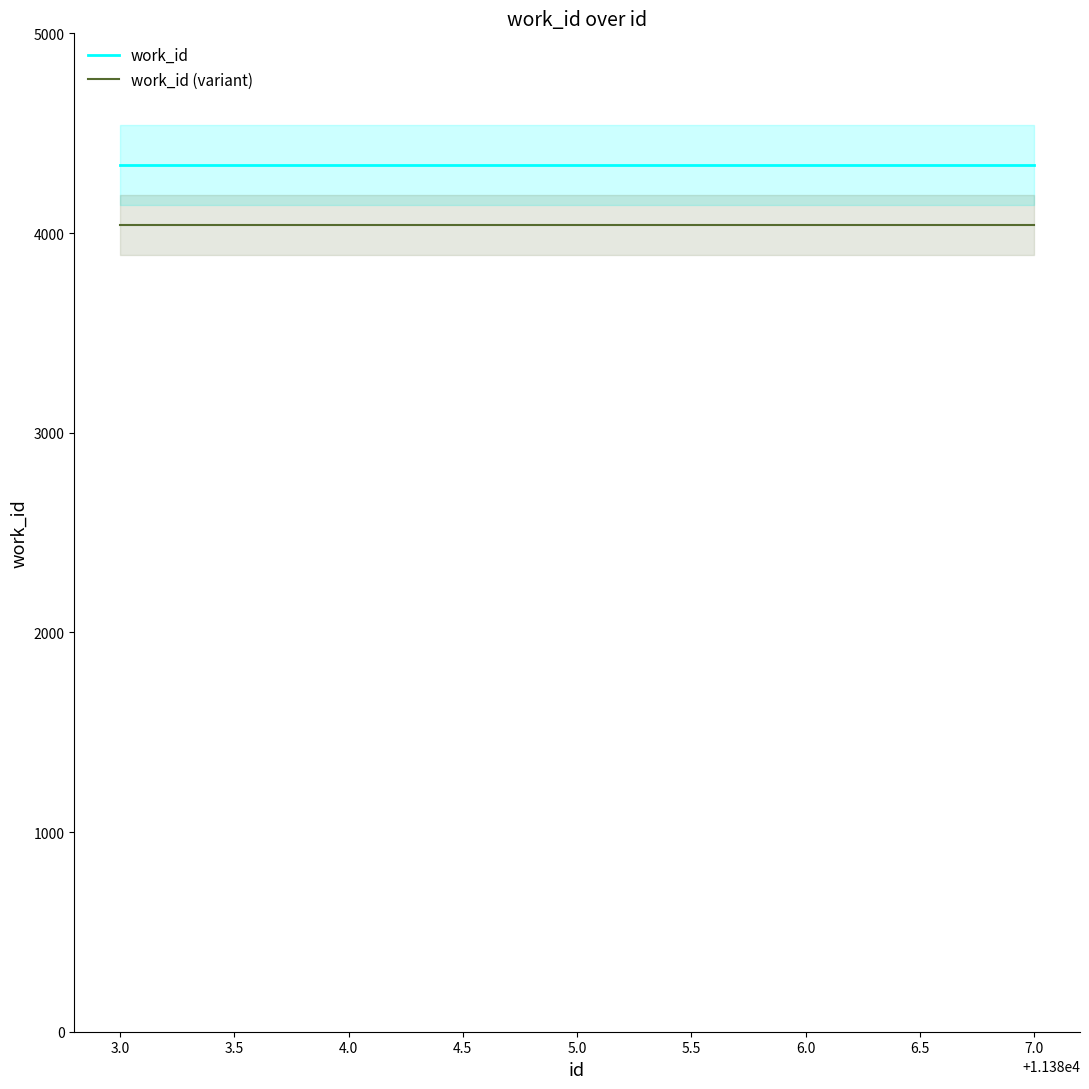

True or false: work_id and work_id (variant) intersect in this chart.

False